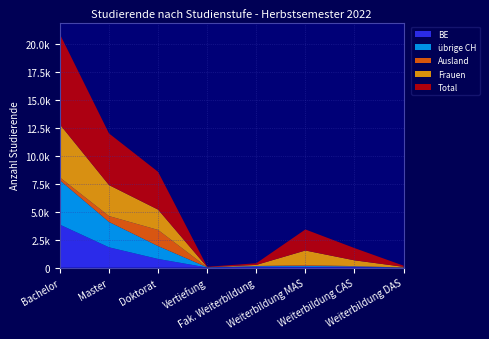

Reading left to right, list all the values displayed in this chart.

BE: Bachelor=3842	Master=1819	Doktorat=779	Vertiefung=15	Fak. Weiterbildung=100	Weiterbildung MAS=78	Weiterbildung CAS=68	Weiterbildung DAS=4
übrige CH: Bachelor=3959	Master=2266	Doktorat=1149	Vertiefung=18	Fak. Weiterbildung=41	Weiterbildung MAS=81	Weiterbildung CAS=48	Weiterbildung DAS=11
Ausland: Bachelor=254	Master=525	Doktorat=1443	Vertiefung=1	Fak. Weiterbildung=9	Weiterbildung MAS=66	Weiterbildung CAS=25	Weiterbildung DAS=1
Frauen: Bachelor=4736	Master=2768	Doktorat=1814	Vertiefung=13	Fak. Weiterbildung=96	Weiterbildung MAS=1309	Weiterbildung CAS=515	Weiterbildung DAS=59
Total: Bachelor=8056	Master=4610	Doktorat=3371	Vertiefung=34	Fak. Weiterbildung=150	Weiterbildung MAS=1880	Weiterbildung CAS=1094	Weiterbildung DAS=102